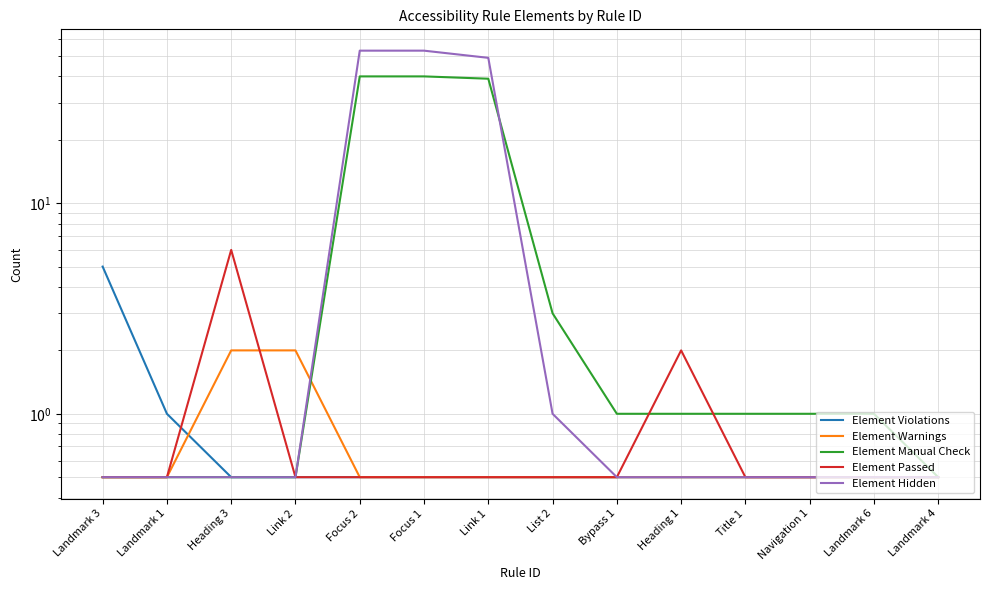

What is the maximum value shown in the chart?

53.0